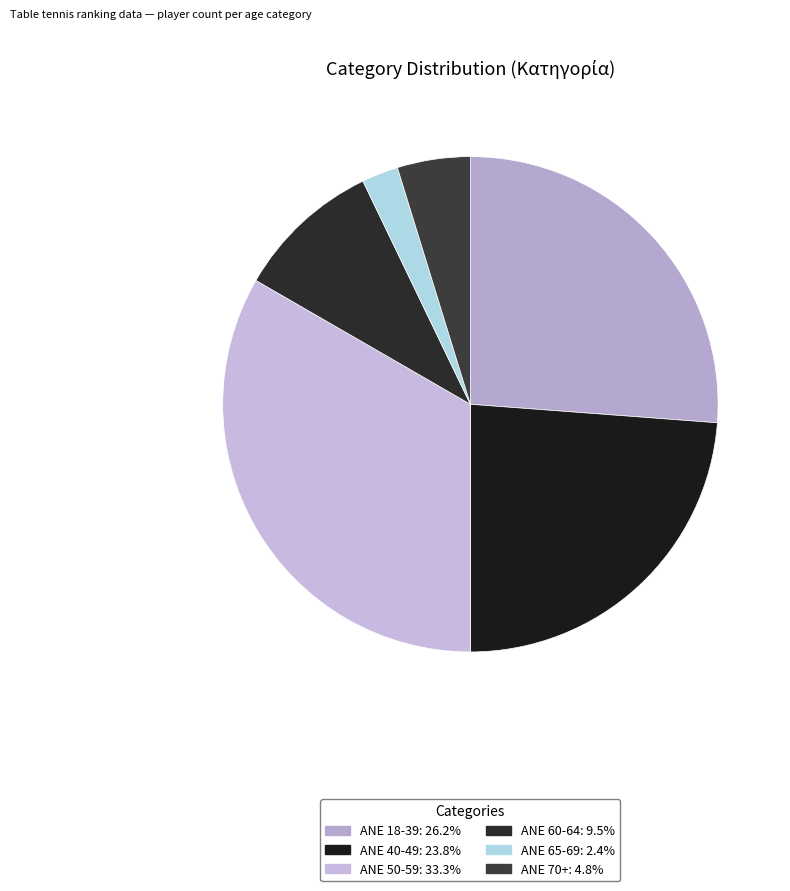

How many segments does this pie chart have?

6